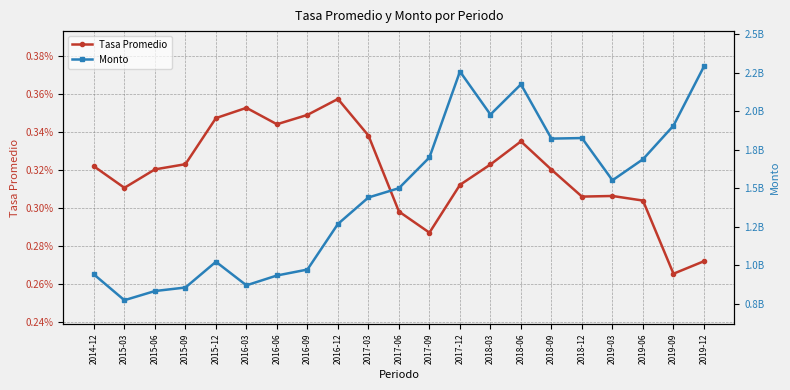

Between 2018-03 and 2014-12, which is larger?

2018-03